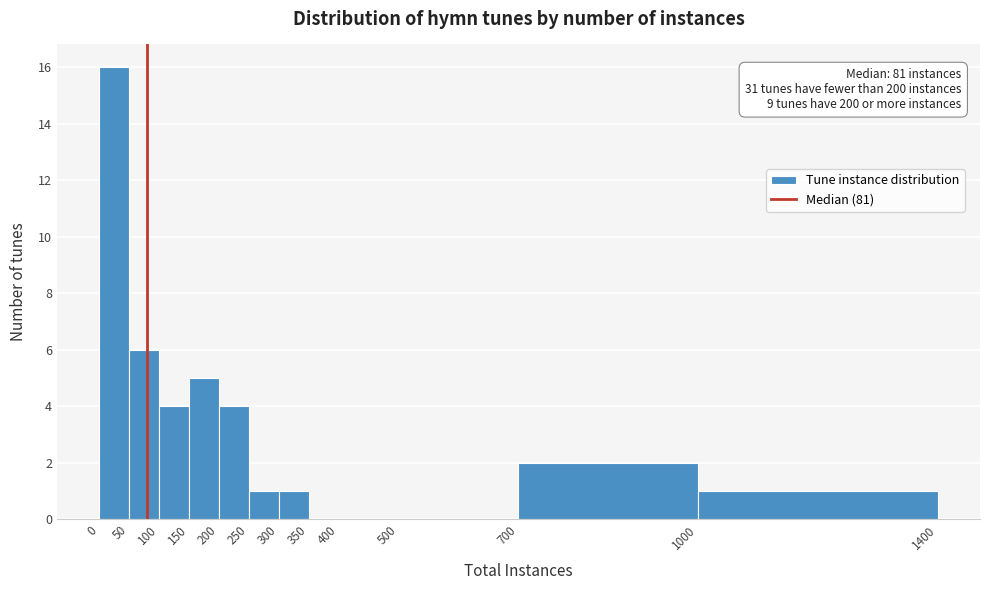

Which range on the x-axis has the tallest bar?

0 to 50